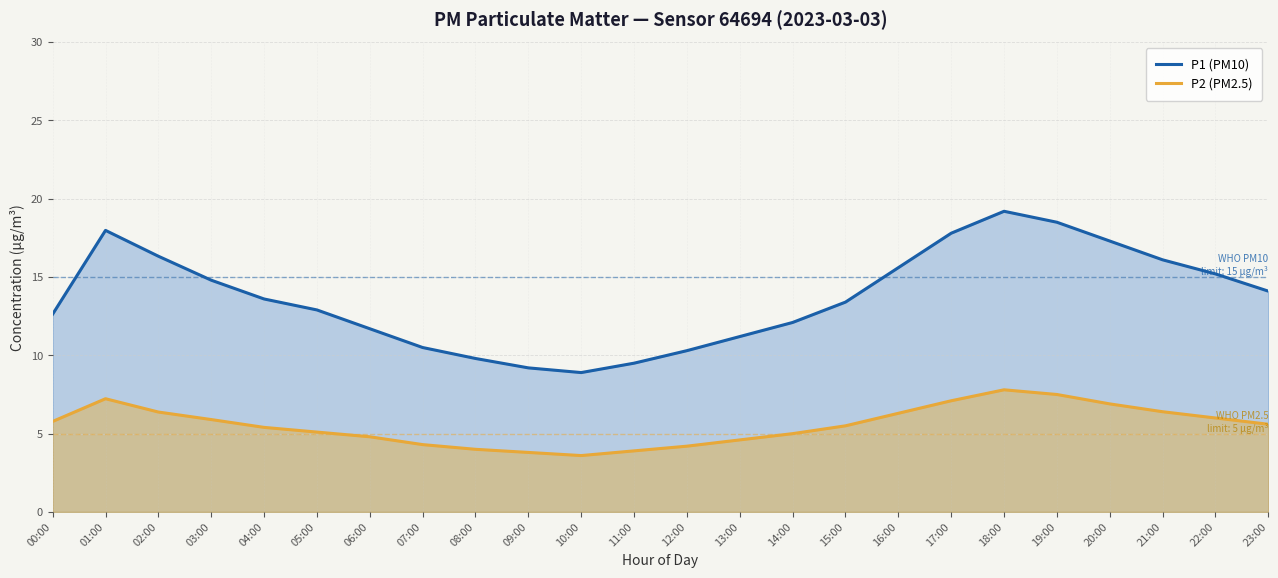

What is the label of the 4th point from the left?

03:00